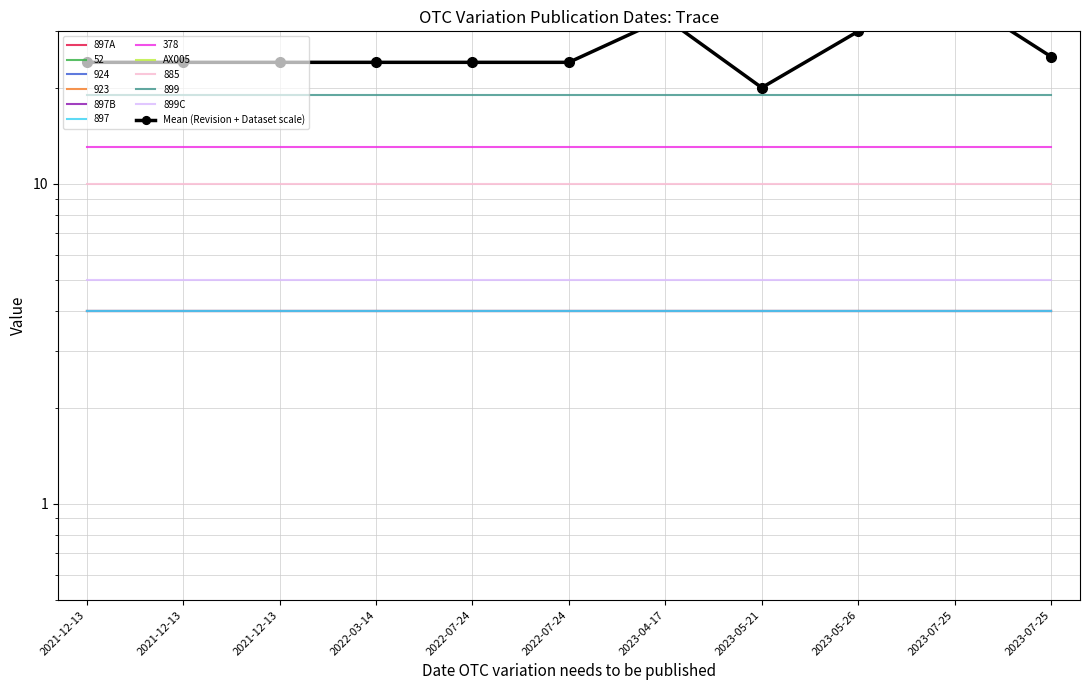

True or false: 897A and Mean (Revision + Dataset scale) intersect in this chart.

False